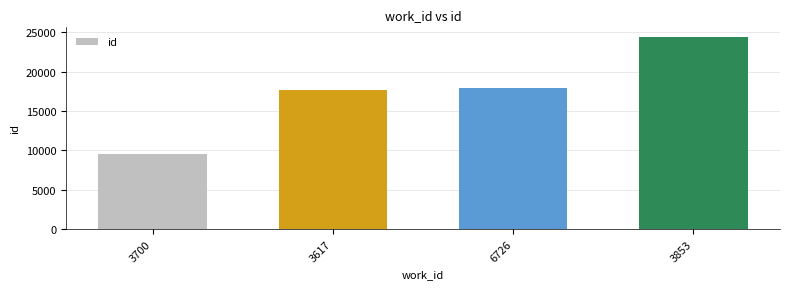

What is the value of the 1st bar from the left?

9585